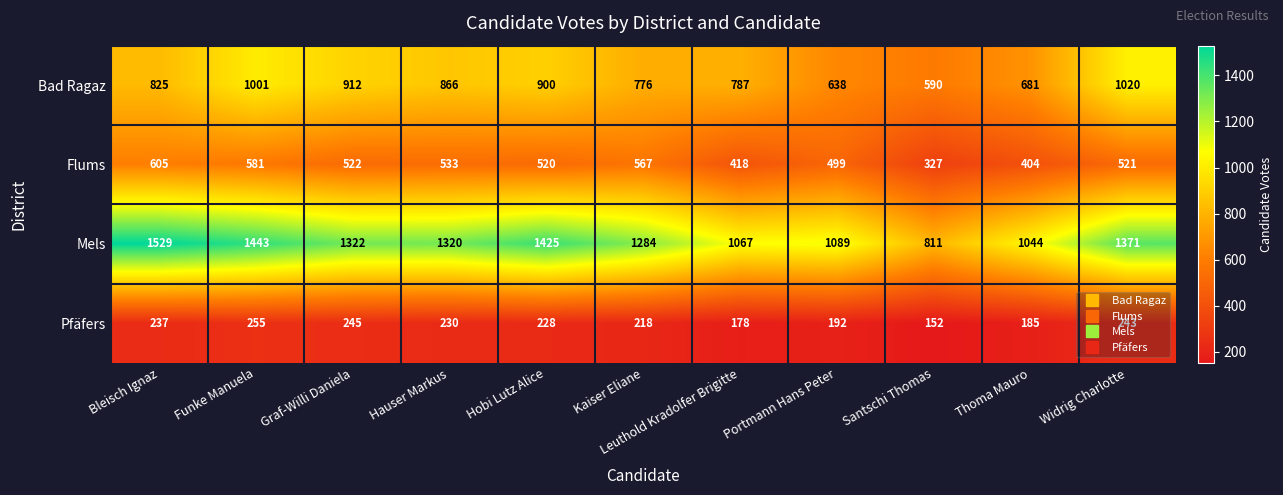

True or false: Flums has a value of 987 at Funke Manuela.

False